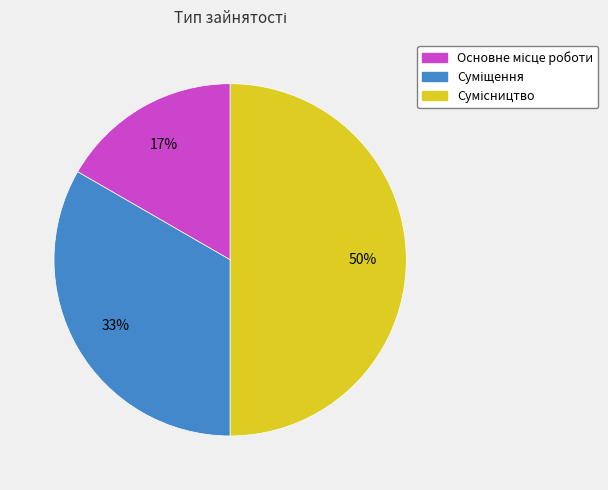

To the nearest percent, what is the difference between the largest and smallest slice percentages?

33%